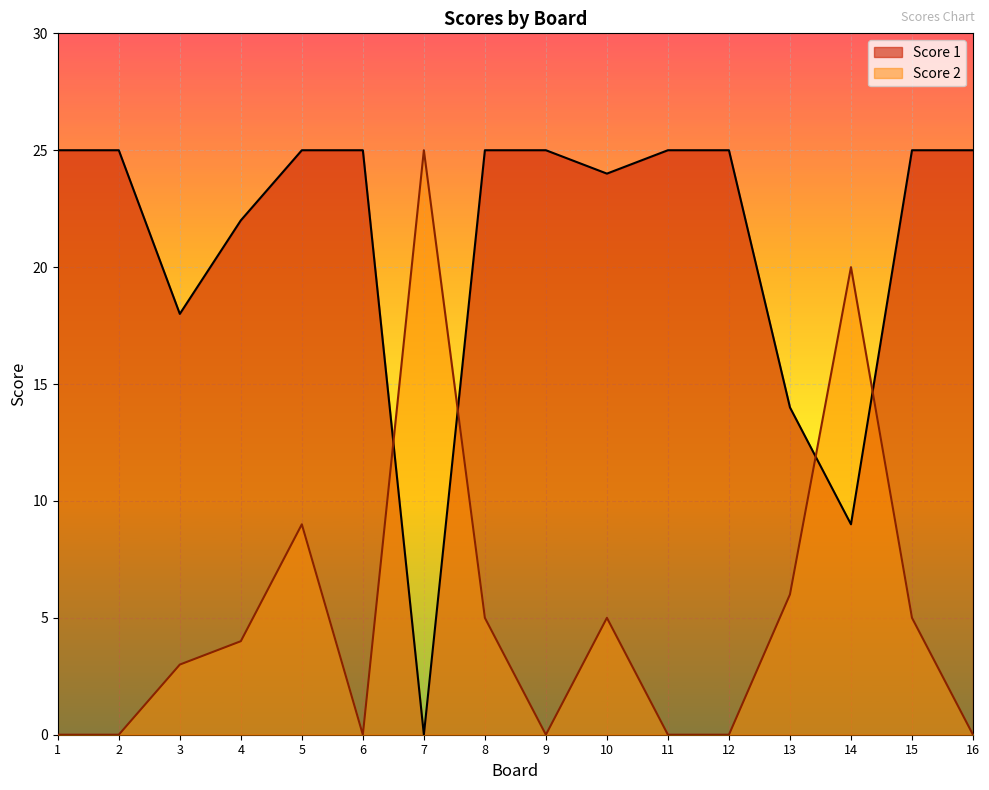

Is it true that Score 2 equals -17 at 16?

False